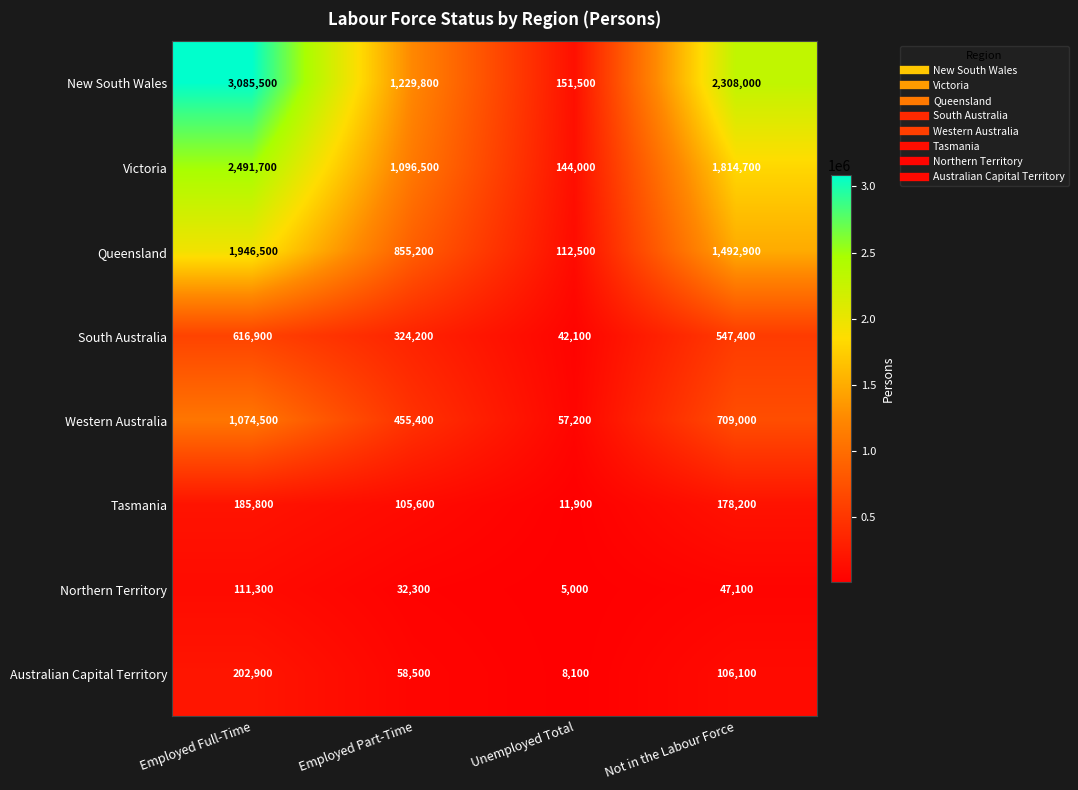

What is the difference between the second highest and minimum values in the New South Wales series?

2156500